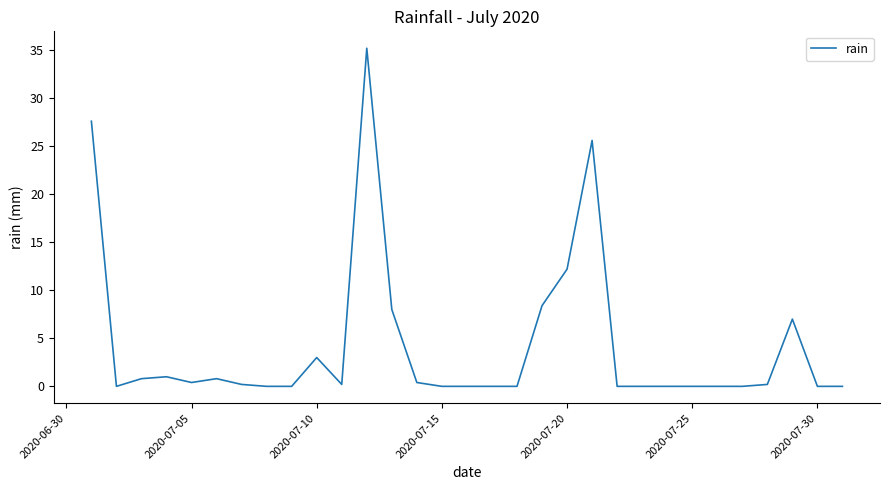

Does the chart display data point markers on the line(s)?

No